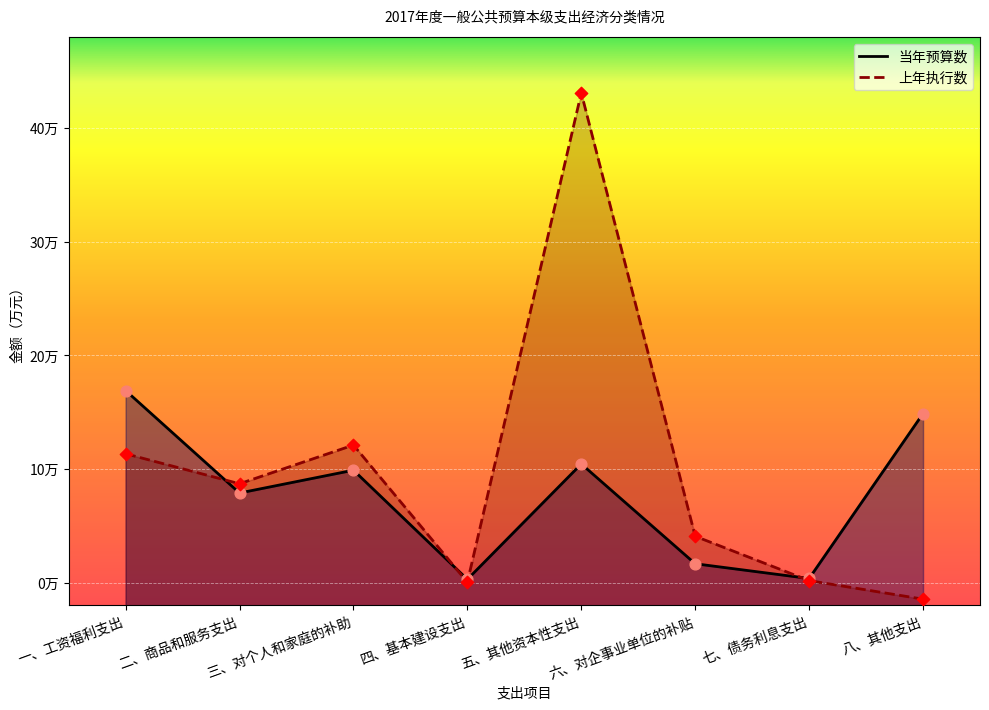

Is the value of 上年执行数 at 三、对个人和家庭的补助 greater than the value of 当年预算数 at 五、其他资本性支出?

Yes